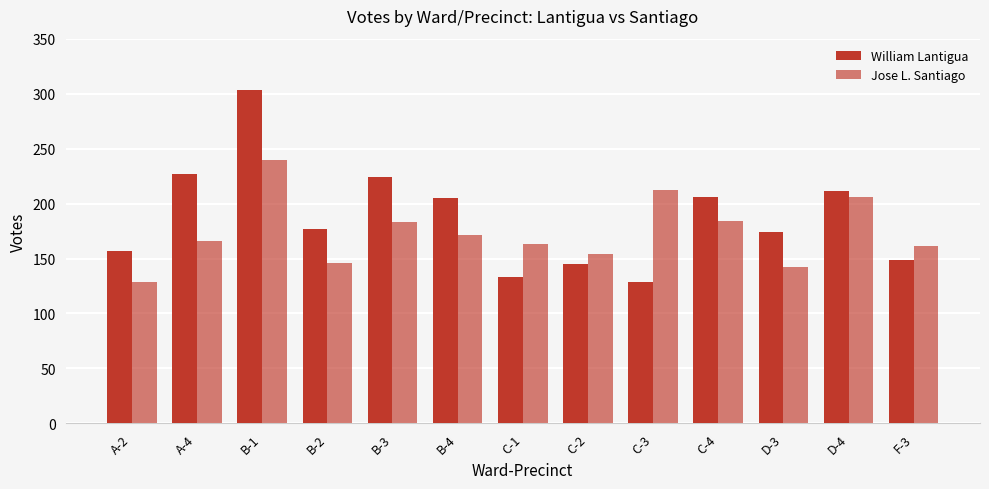

At how many categories does at least one series exceed 131?

13